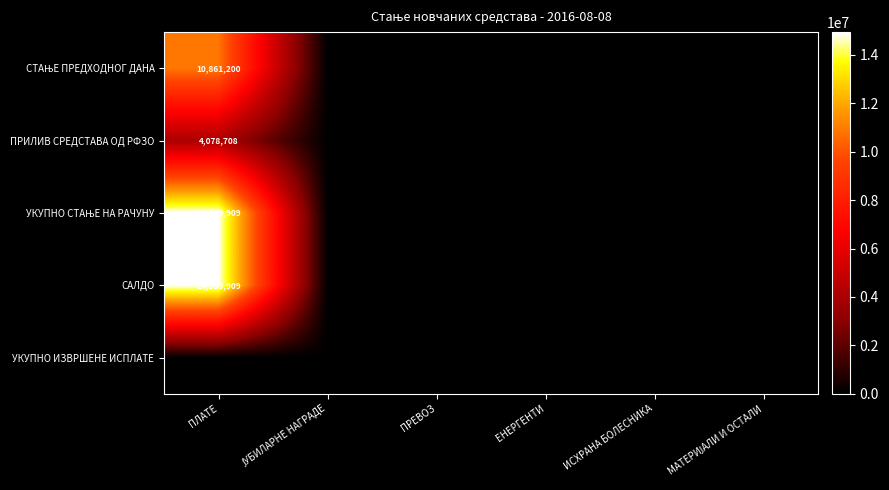

Between ЈУБИЛАРНЕ НАГРАДЕ and ПЛАТЕ, which is larger?

ПЛАТЕ